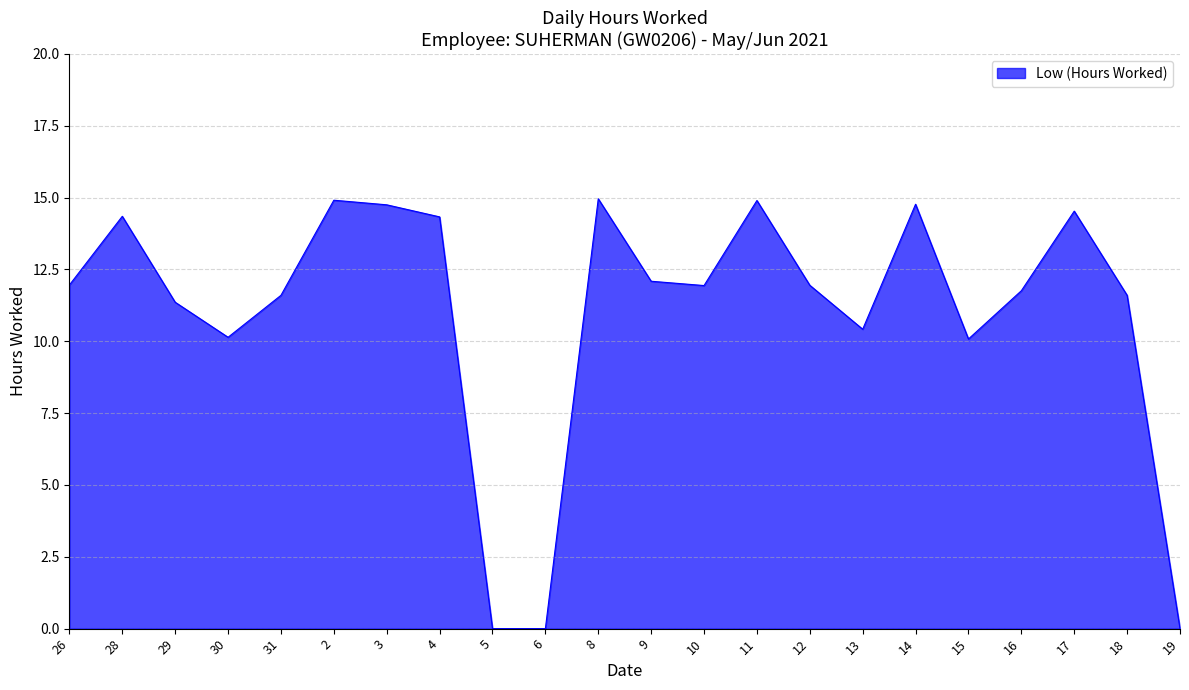

Is it true that the value at 3 is 14.8?

True